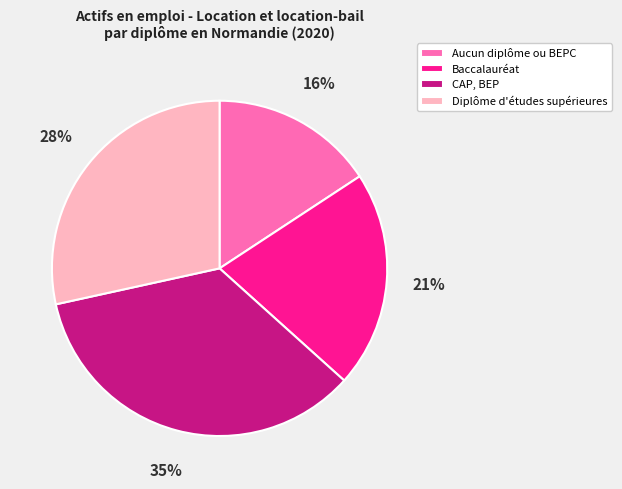

Combined, do Diplôme d'études supérieures and Aucun diplôme ou BEPC account for over 50%?

No